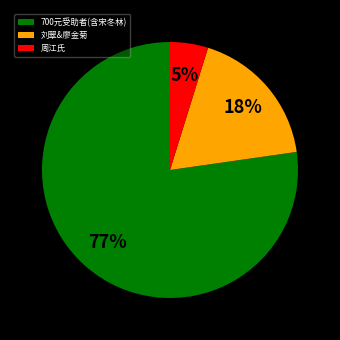

Which slice is the largest?

700元受助者(含宋冬林)